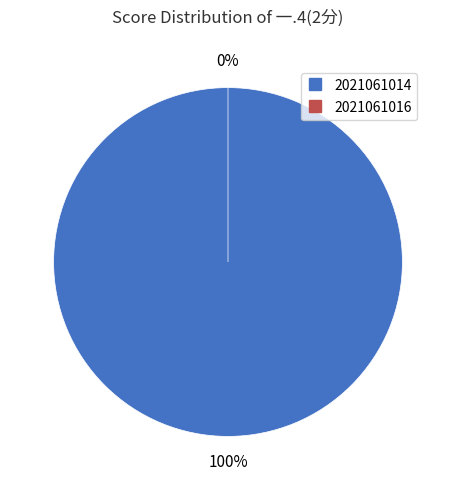

Between 2021061014 and 2021061016, which is larger?

2021061014